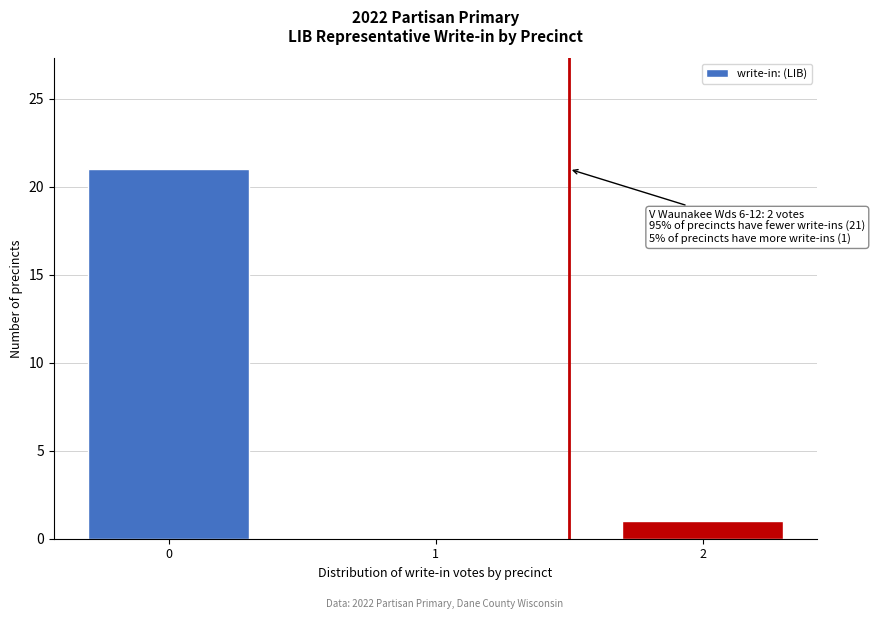

Reading left to right, list all the values displayed in this chart.

0=21	1=0	2=1